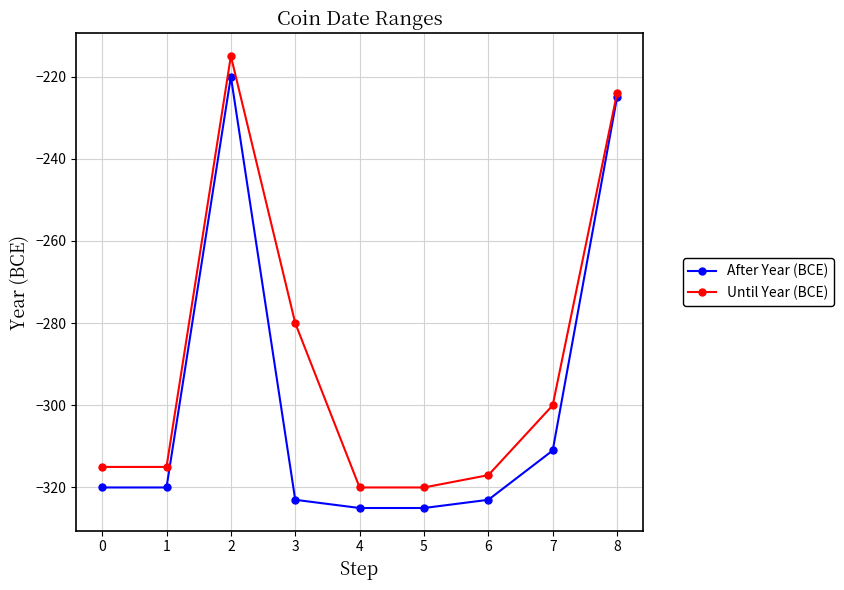

How many lines are shown in the chart?

2